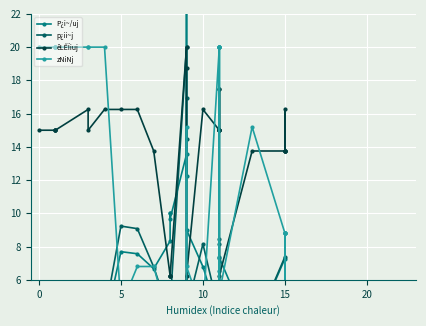

What is the average value of the P¿i~/uj series?

6.6